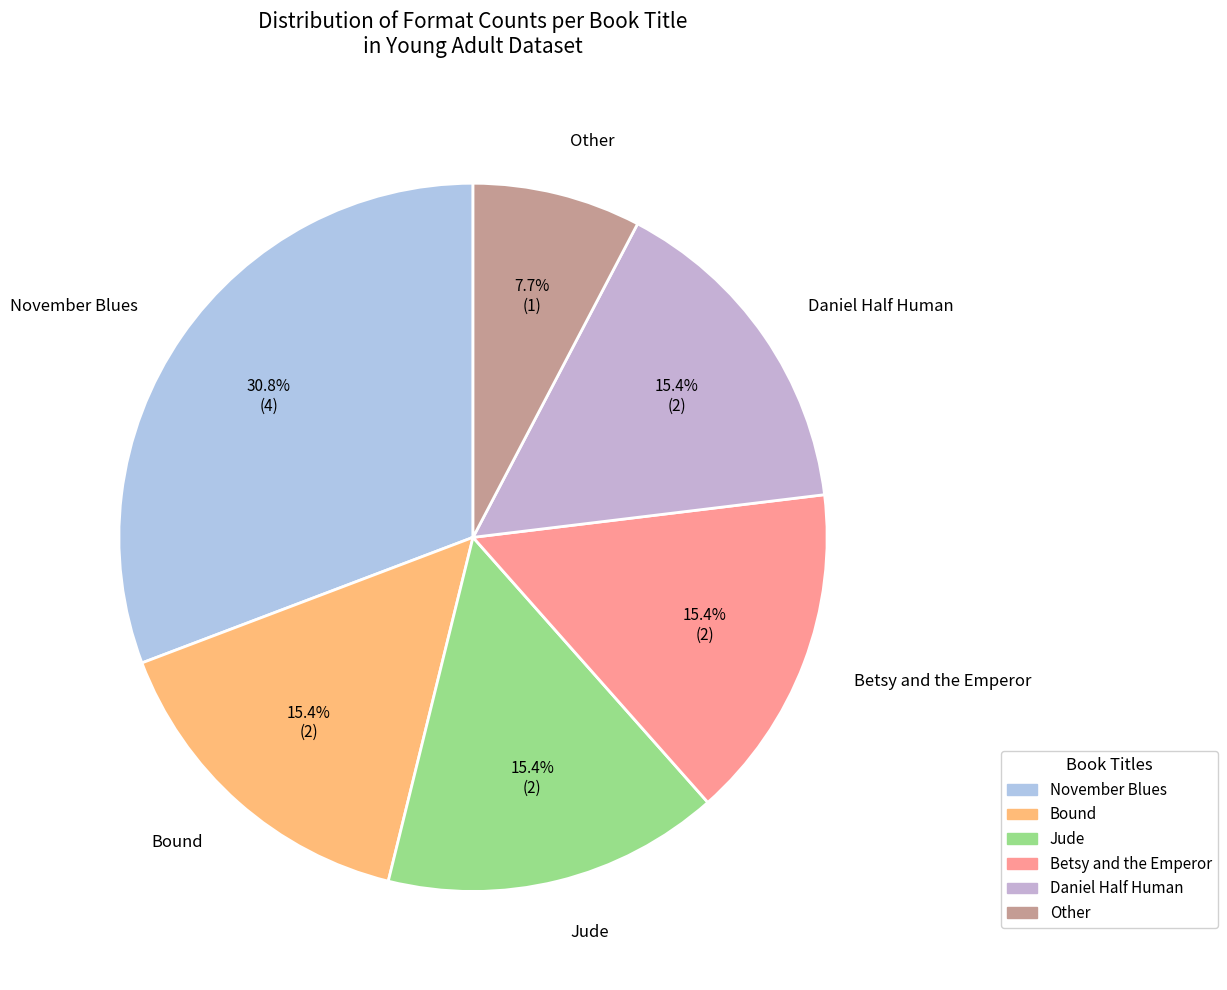

Is it true that Betsy and the Emperor is 15% of the pie?

True